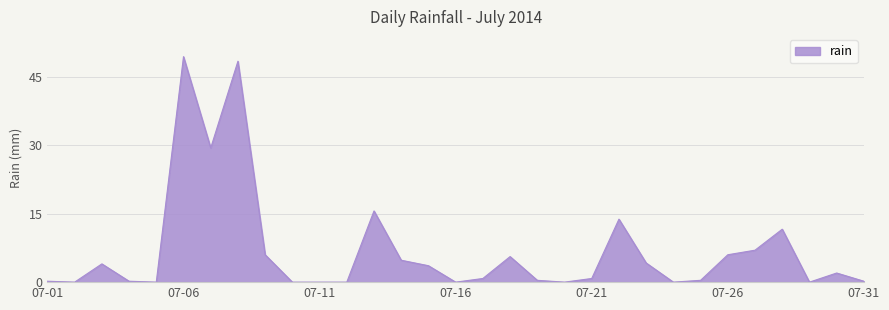

What is the difference between the maximum and minimum values?

49.4